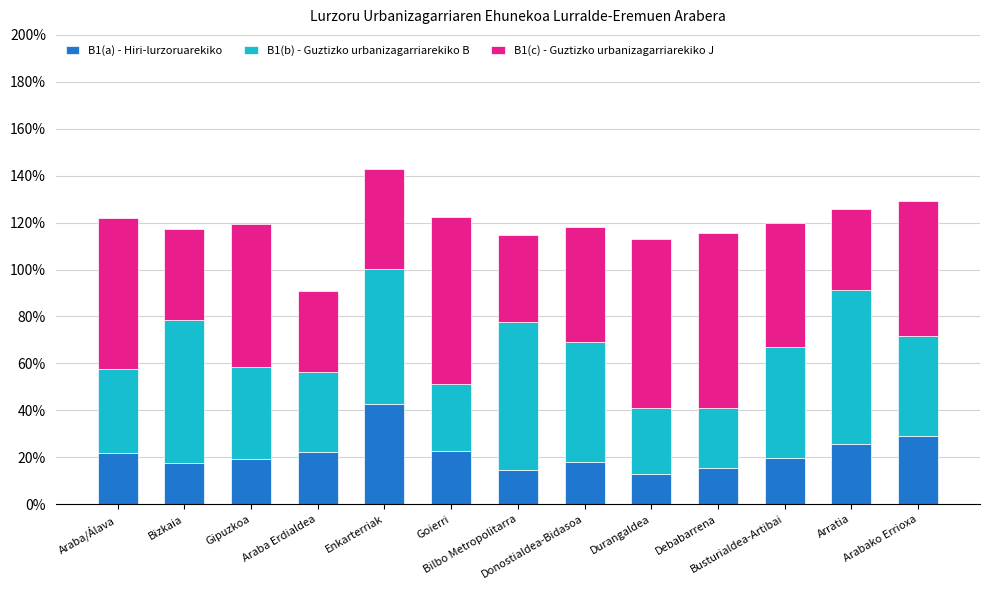

What is the maximum value for B1(a) - Hiri-lurzoruarekiko?

42.7